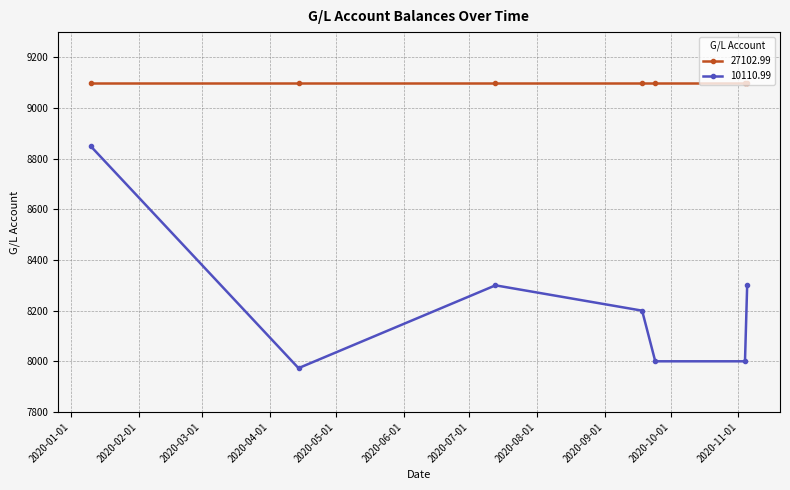

In 10110.99, how many points are higher than both neighbors (excluding endpoints)?

1